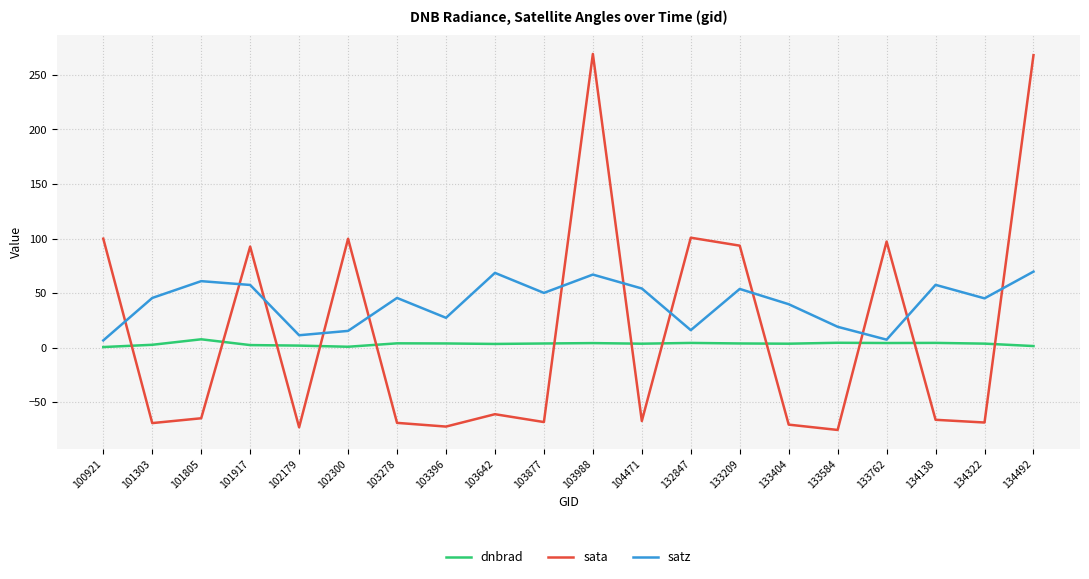

Does the chart have visible grid lines?

Yes